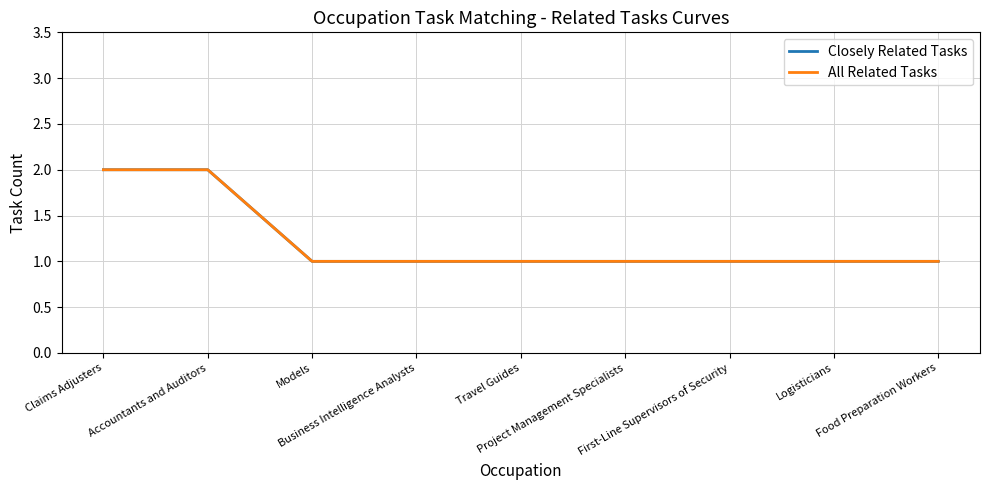

Which series has the widest spread of values?

Closely Related Tasks